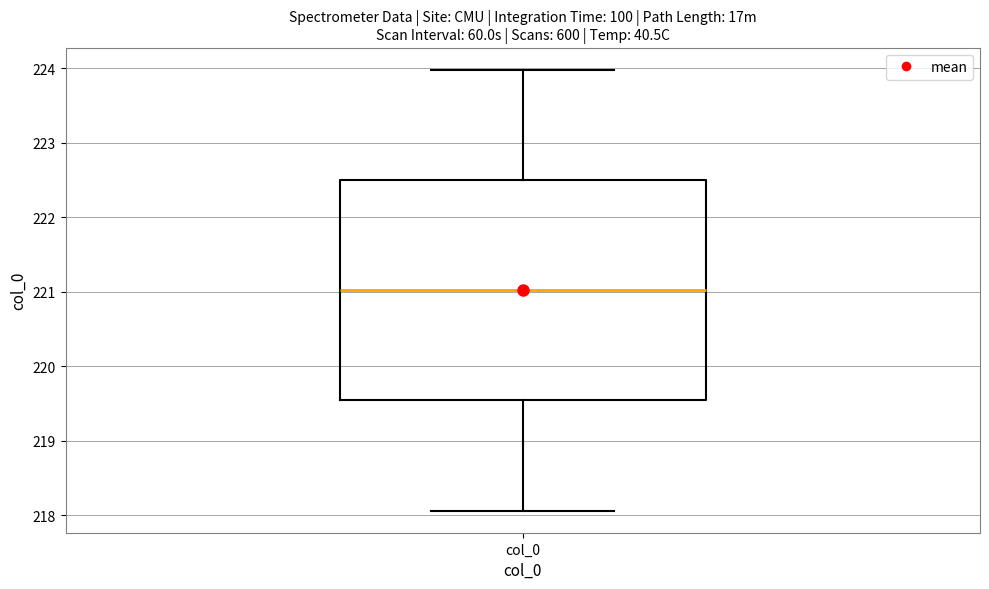

Where does the upper whisker of the box for col_0 end on the y-axis? The values are not printed on the chart, so give them approximately, as read against the axis.

224.0